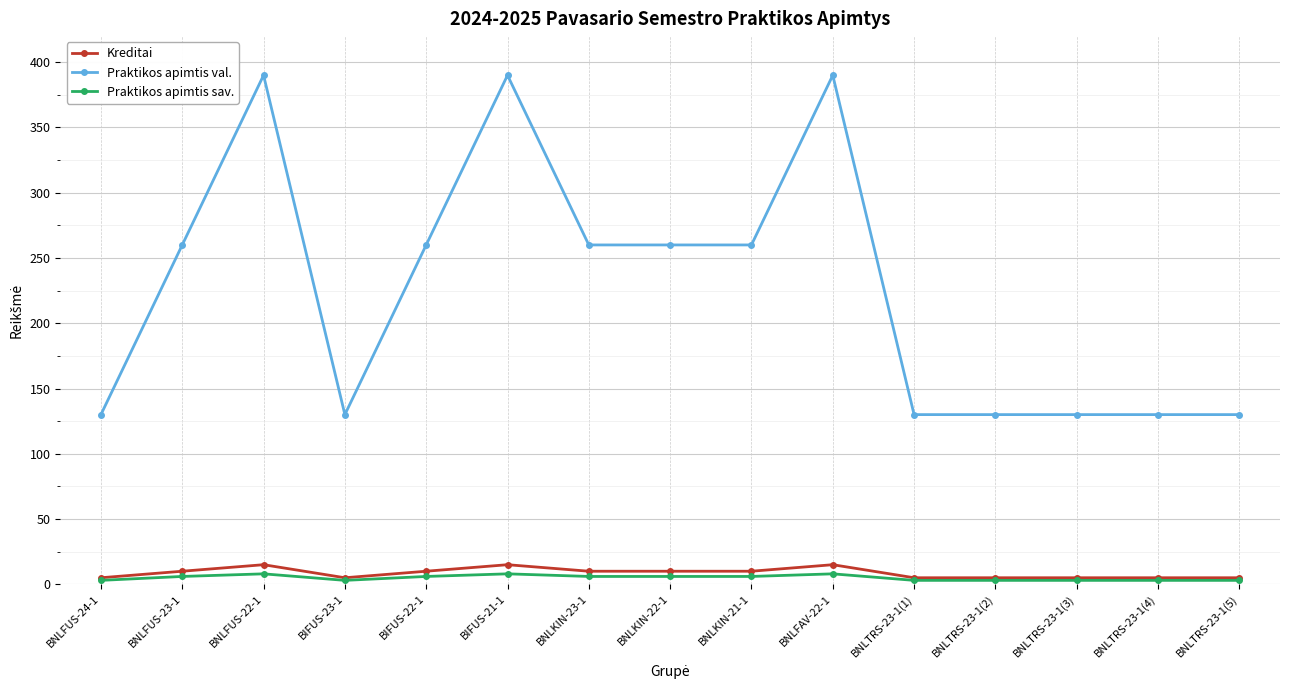

Which series has the largest range (max minus min)?

Praktikos apimtis val.